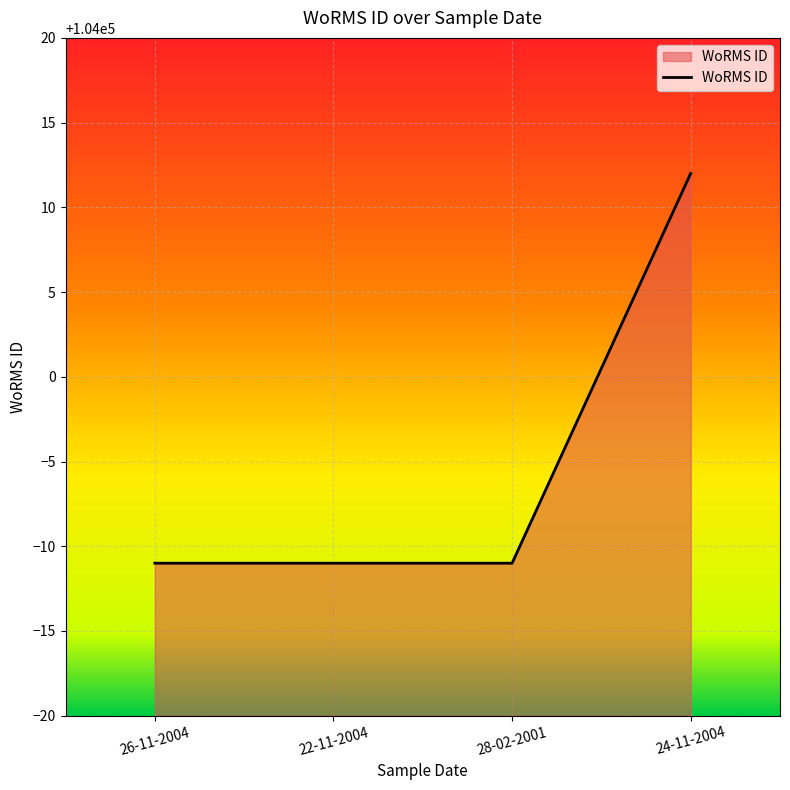

What position from the left is 26-11-2004?

1